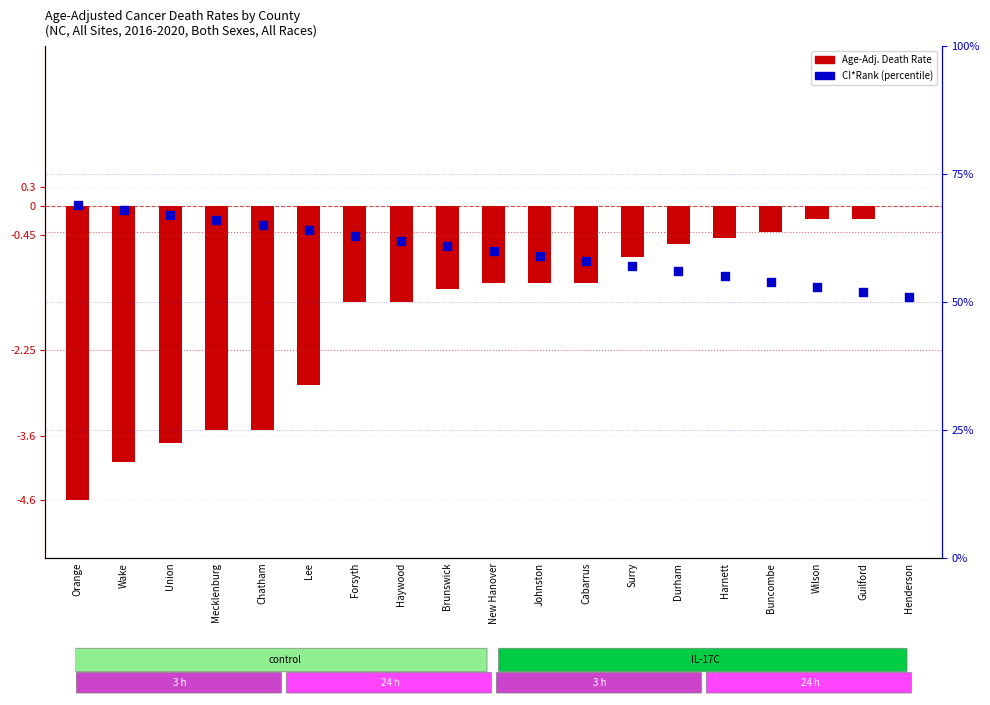

Which series contains the lowest Y value?

Age-Adj. Death Rate (deviation from NC)